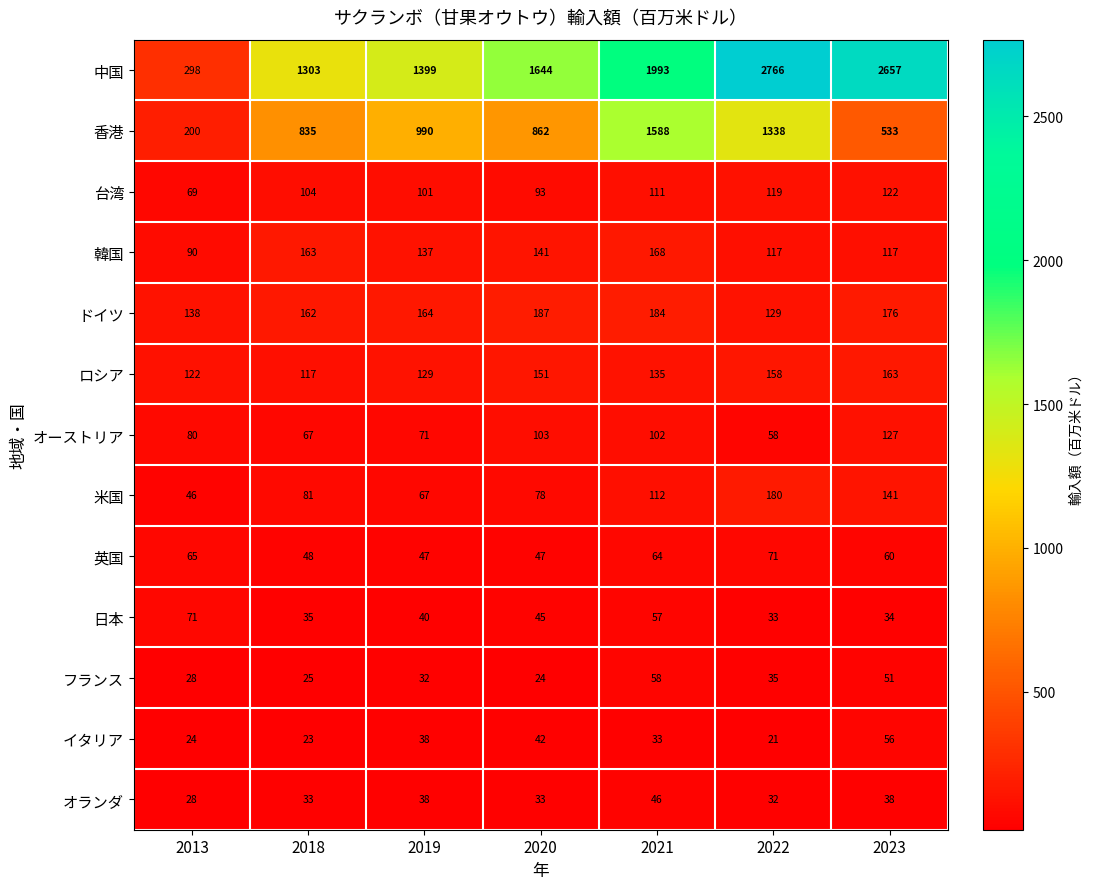

Between 2013 and 2020, which series saw the biggest shift?

中国